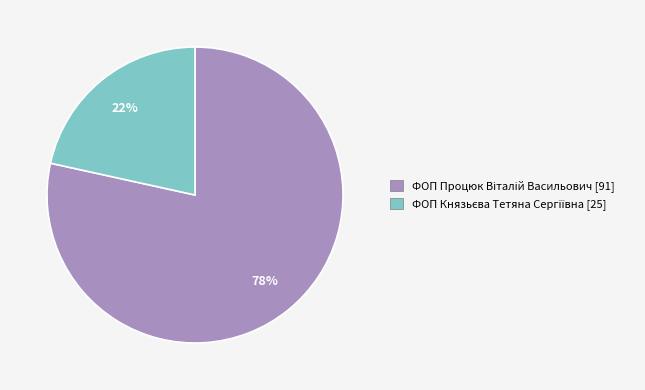

Is there any slice that represents more than half of the pie?

Yes